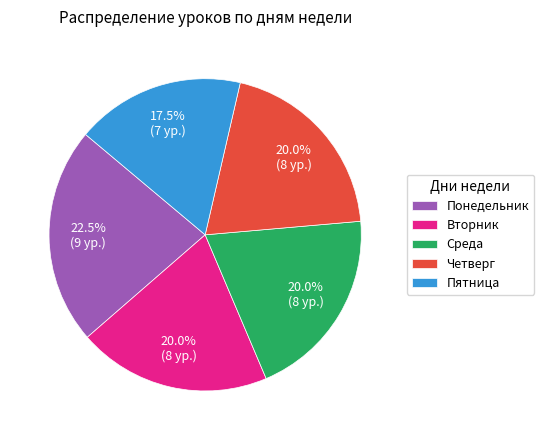

The Вторник slice represents 27% of the pie. True or false?

False